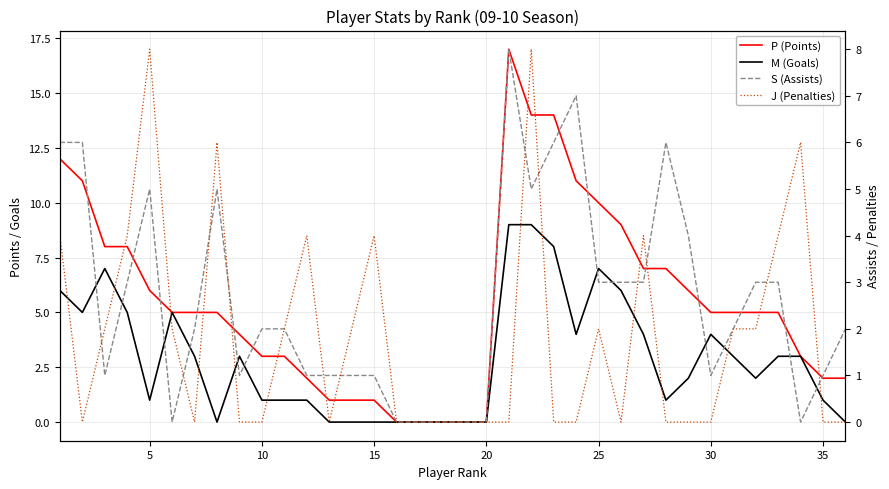

How many positive values does the M (Goals) series have?

26